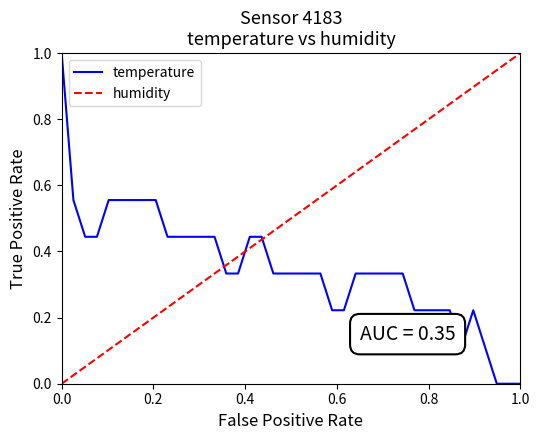

What is the average value?

0.4